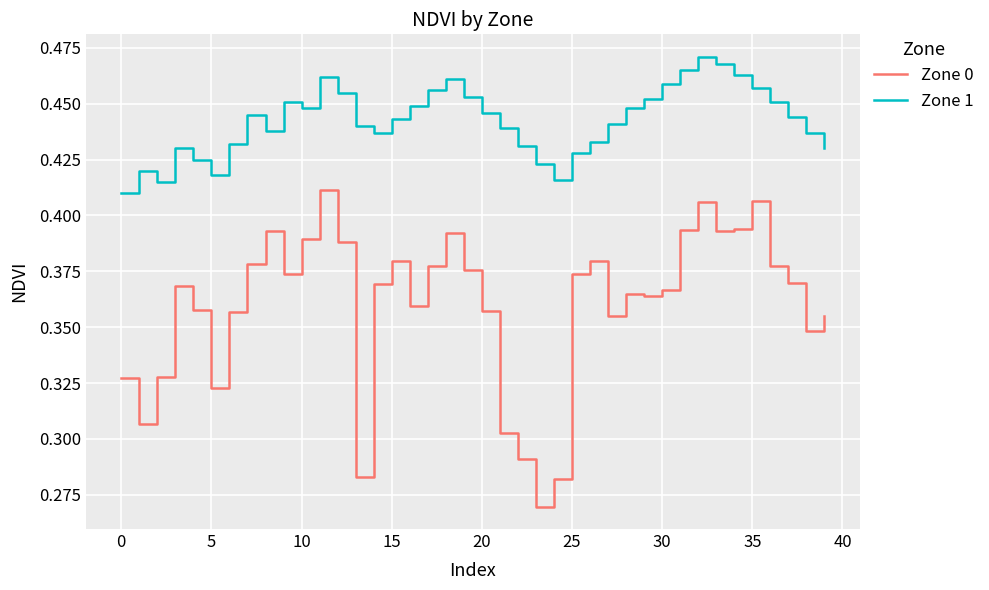

True or false: Zone 1 and Zone 0 intersect in this chart.

False